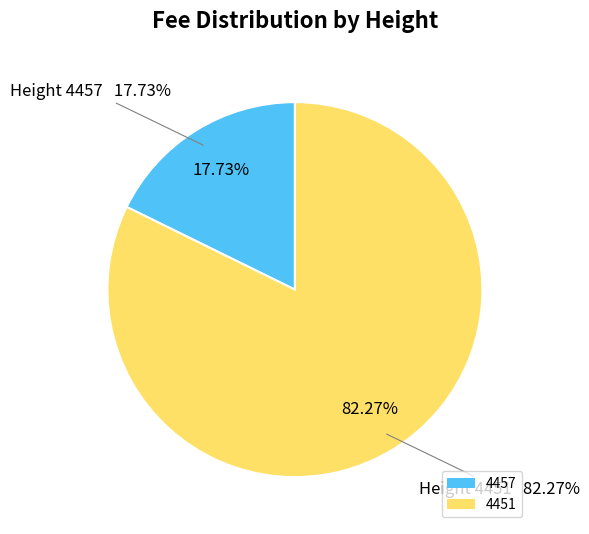

How many segments does this pie chart have?

2